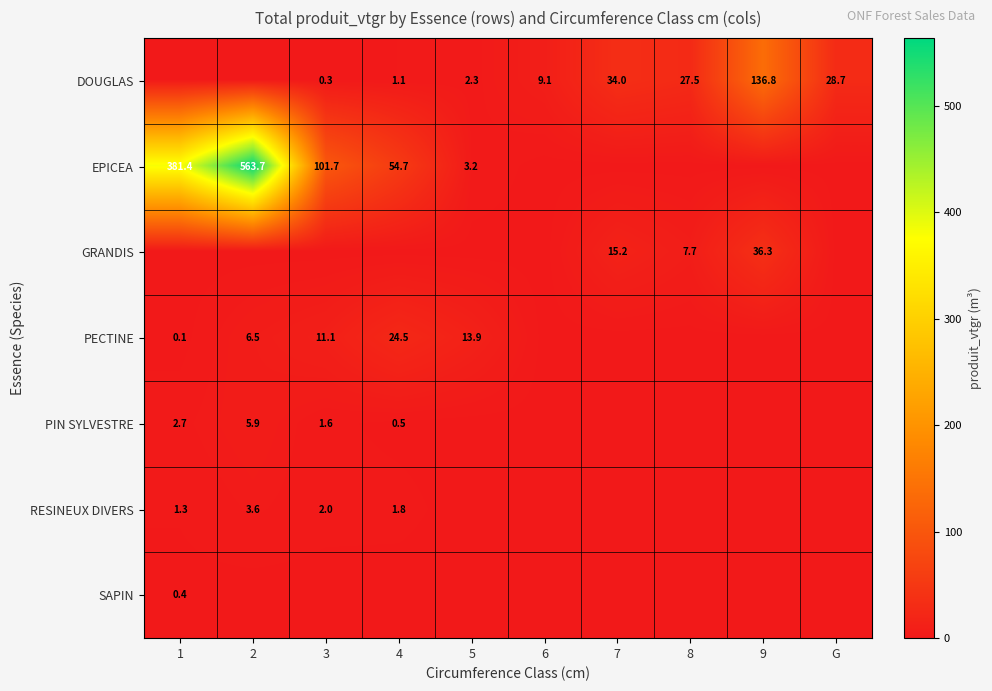

Is it true that RESINEUX DIVERS equals 5.6 at 2?

False